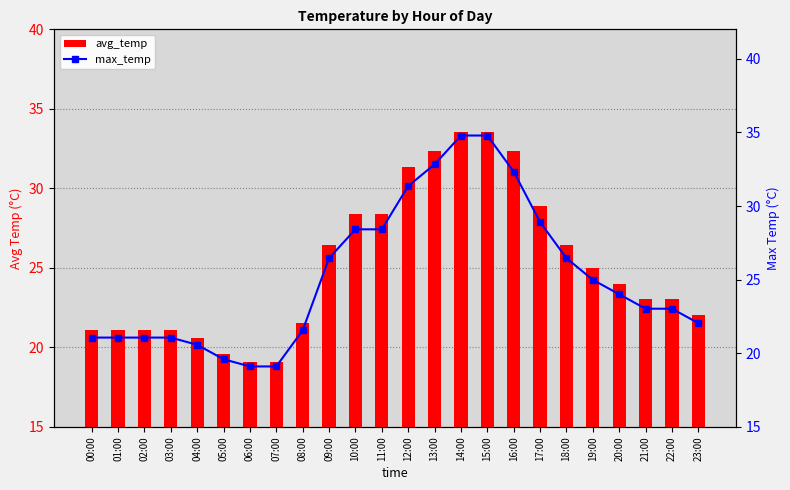

What is the sum of the max_temp values at 11:00 and 14:00?

63.2